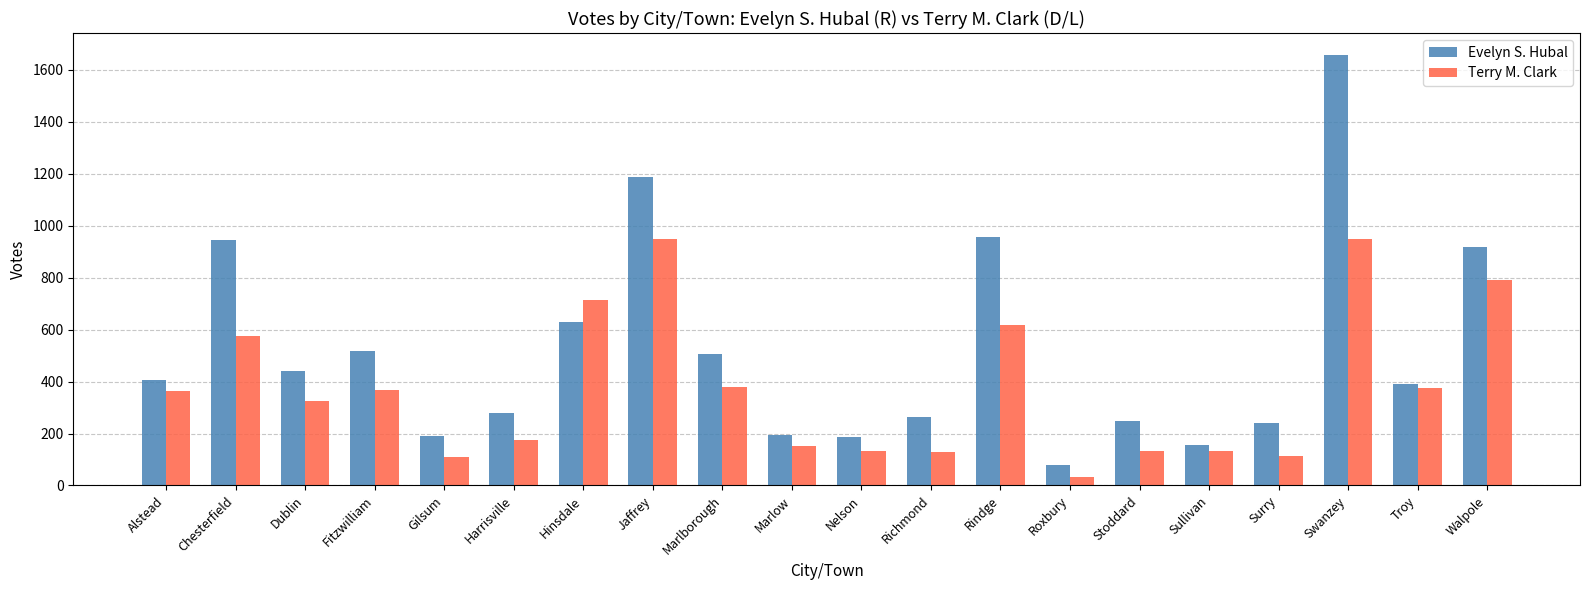

What is the value of the Evelyn S. Hubal bar at the 4th from the left?

519